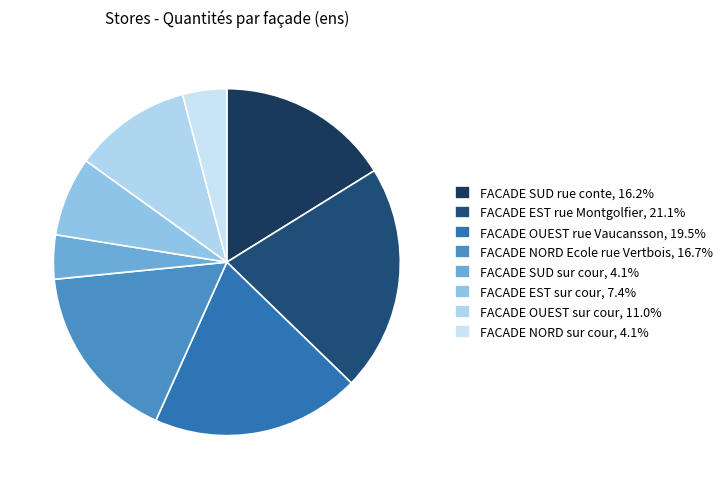

Is FACADE EST sur cour the majority of the pie?

No